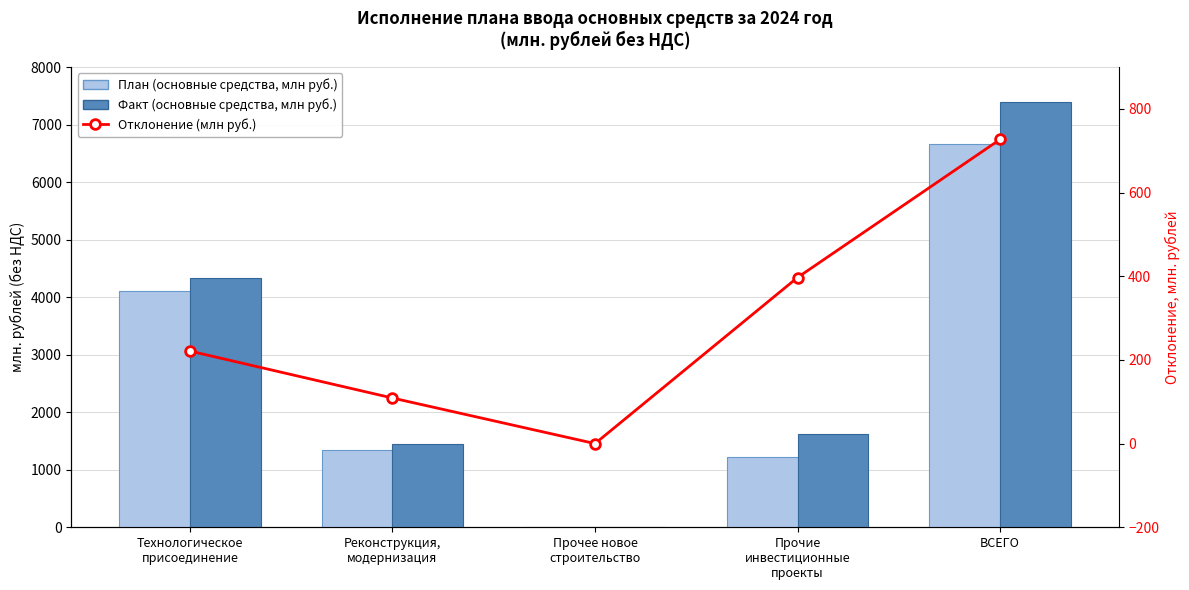

Reading right to left, list all the values displayed in this chart.

План (основные средства, млн руб.): ВСЕГО=6667.4	Прочие
инвестиционные
проекты=1218.9	Прочее новое
строительство=0.6	Реконструкция,
модернизация=1343.1	Технологическое
присоединение=4104.9
Факт (основные средства, млн руб.): ВСЕГО=7394.4	Прочие
инвестиционные
проекты=1615.8	Прочее новое
строительство=0.6	Реконструкция,
модернизация=1452.0	Технологическое
присоединение=4326.0
Отклонение (млн руб.): ВСЕГО=727.0	Прочие
инвестиционные
проекты=396.9	Прочее новое
строительство=-0.0	Реконструкция,
модернизация=108.9	Технологическое
присоединение=221.1